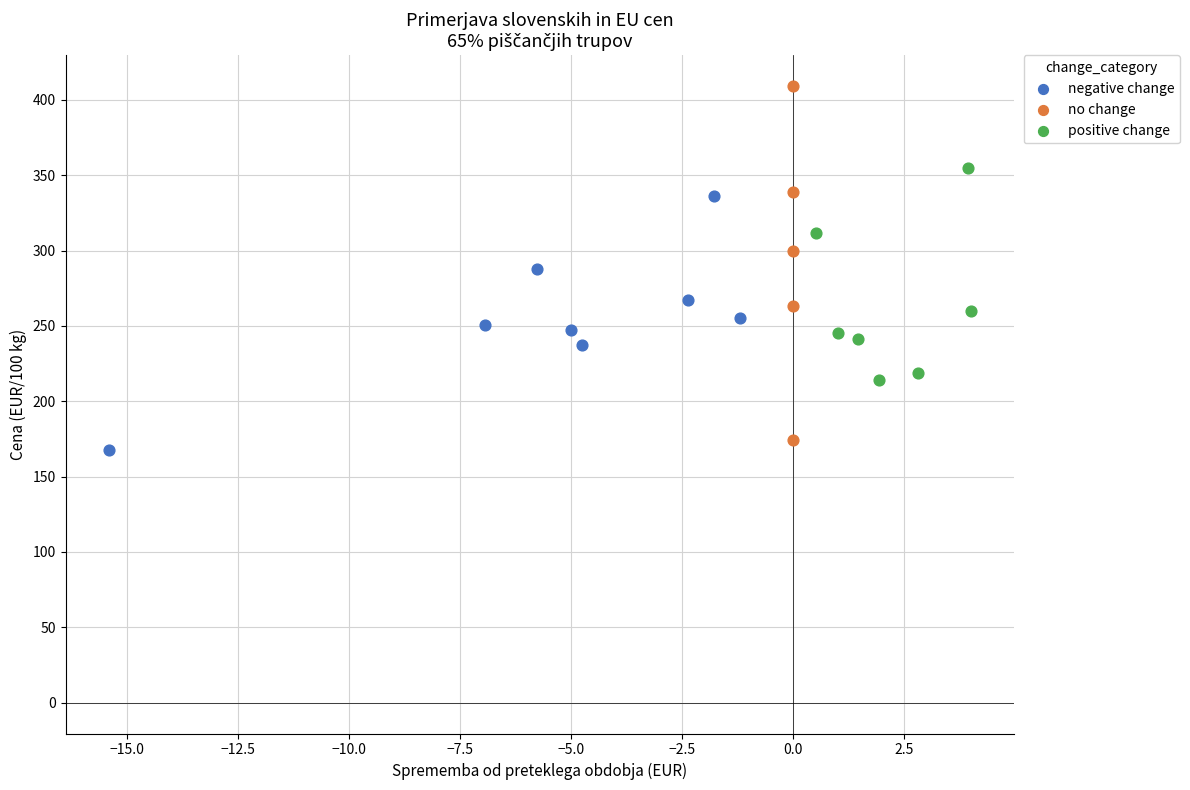

Which series has the largest Y range (max minus min)?

no change